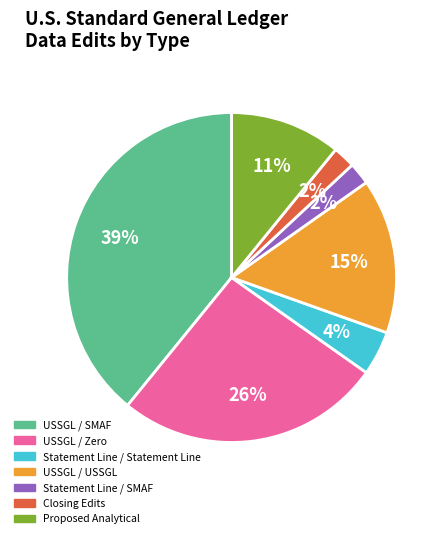

The Statement Line / SMAF slice represents 2% of the pie. True or false?

True